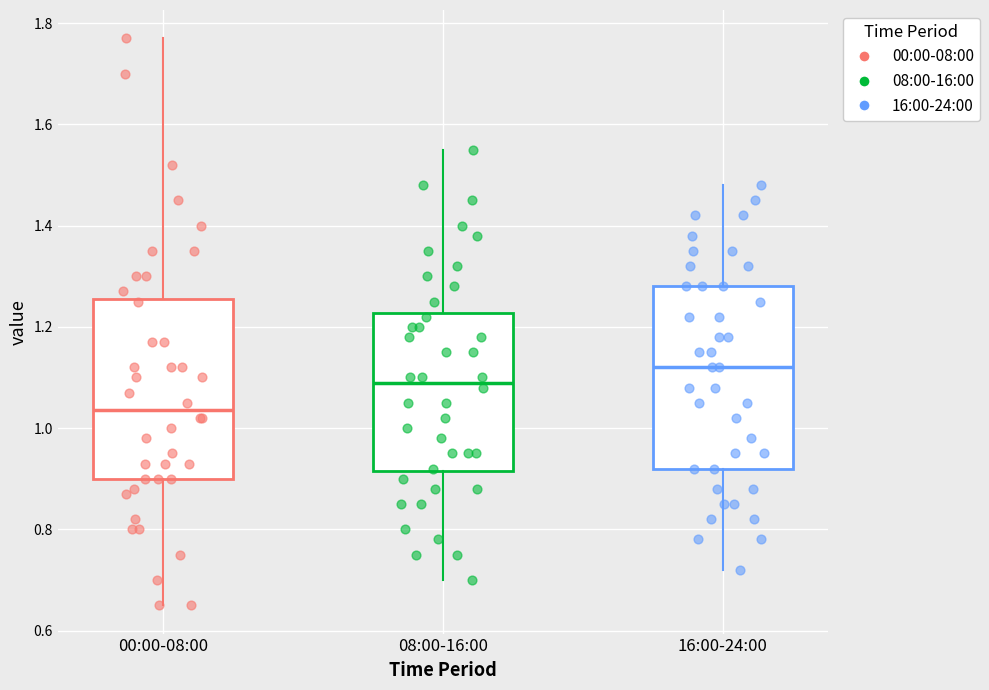

Where is the lower edge of the box for 08:00-16:00 on the y-axis? The values are not printed on the chart, so give them approximately, as read against the axis.

0.92